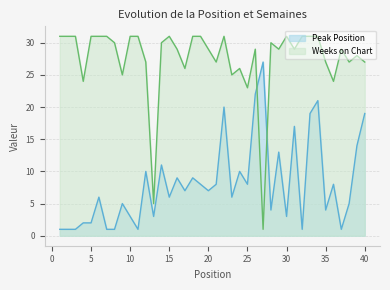

Is the value of Weeks on Chart at 28 greater than the value of Peak Position at 35?

Yes